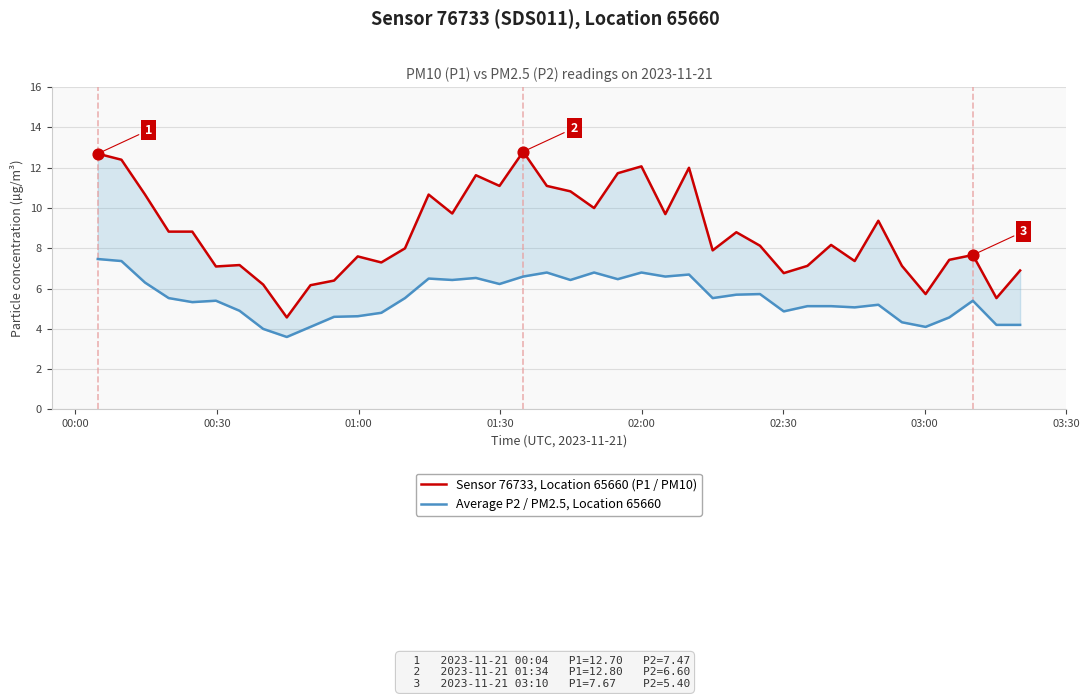

What are all the series names shown in the legend?

Sensor 76733, Location 65660 (P1 / PM10), Average P2 / PM2.5, Location 65660